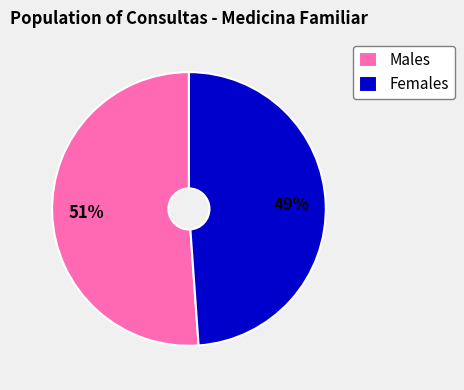

Is the sum of Females and Males greater than half?

Yes